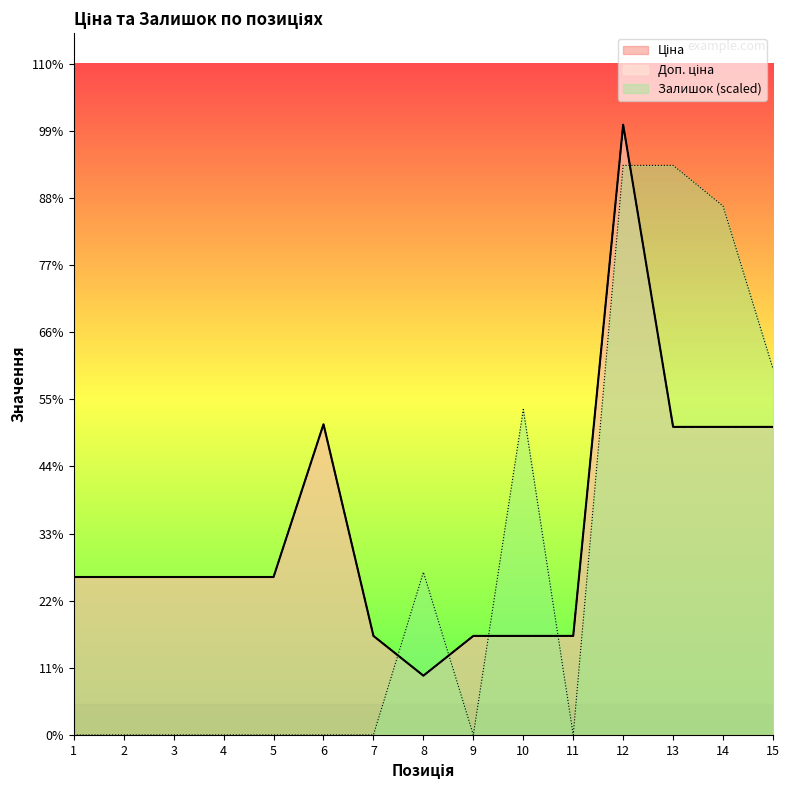

Which series has the largest range (max minus min)?

Залишок